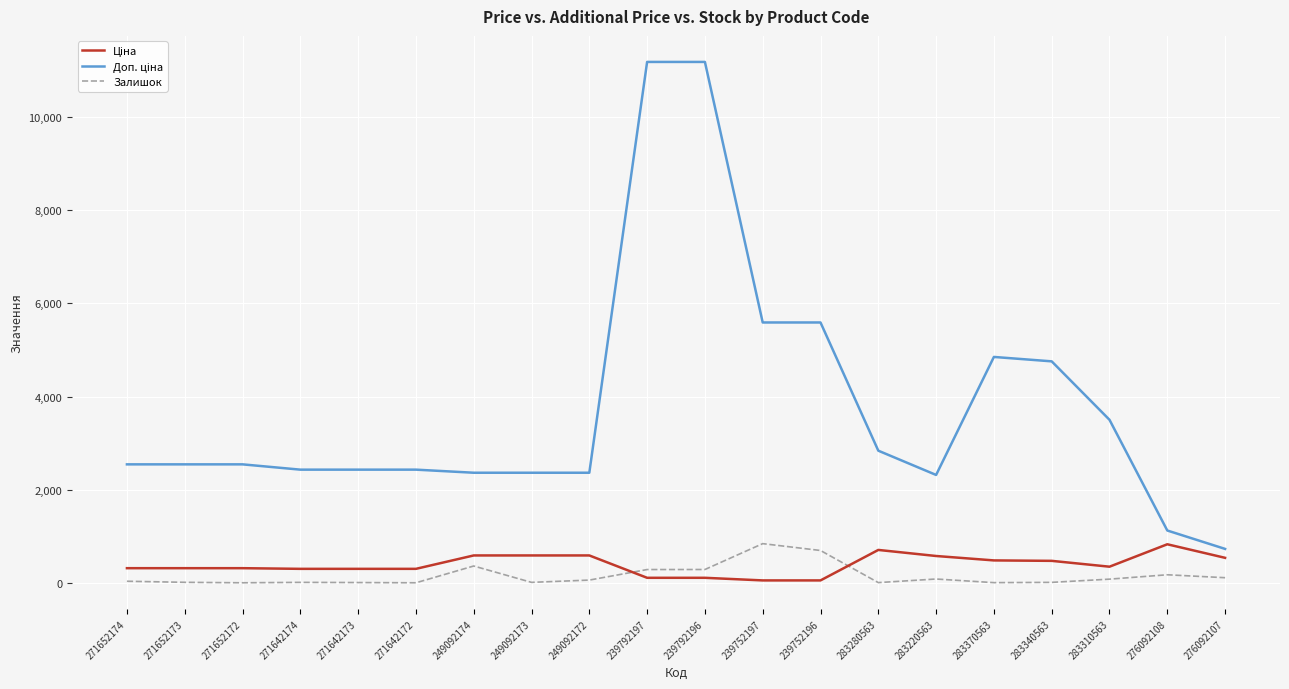

True or false: Залишок has a value of 234.4 at 239752196.

False